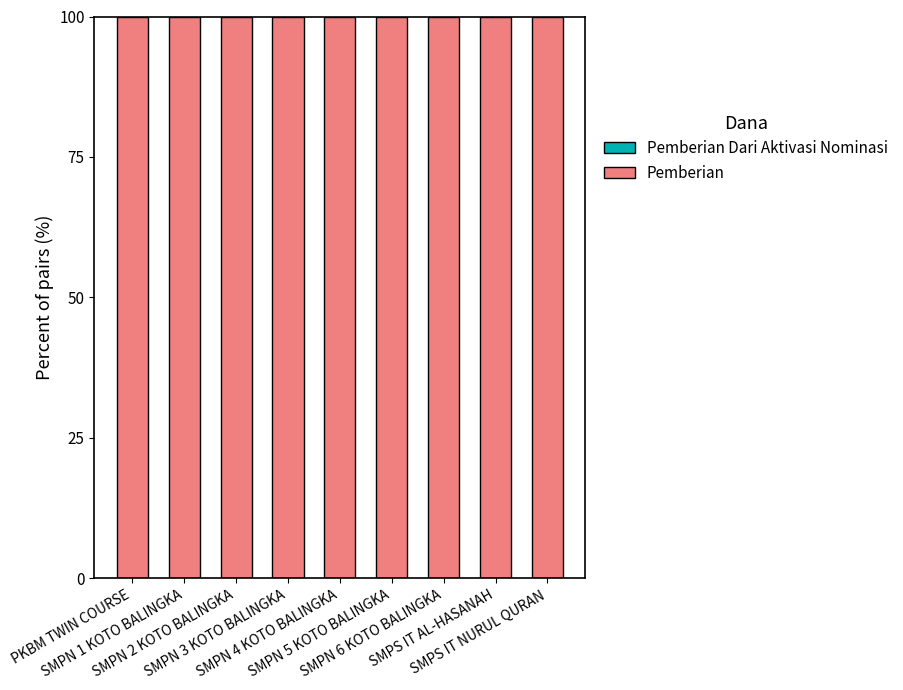

The Pemberian Dari Aktivasi Nominasi series shows 0 at SMPN 3 KOTO BALINGKA. True or false?

True